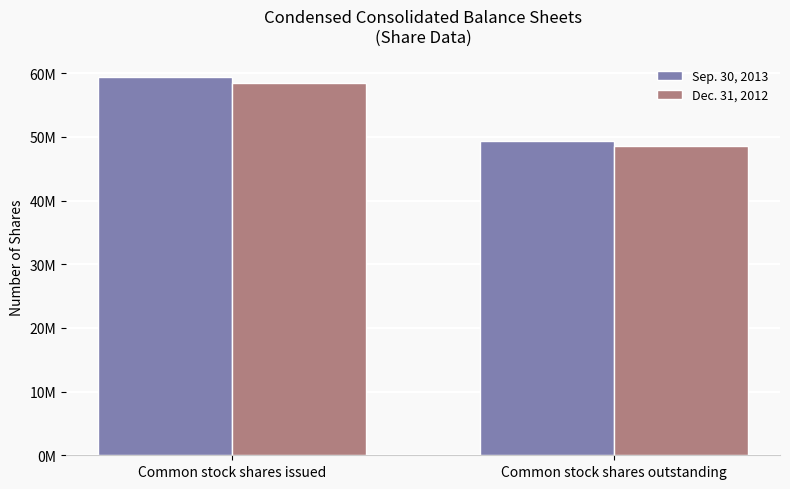

What is the label of the 2nd bar from the right?

Common stock shares issued